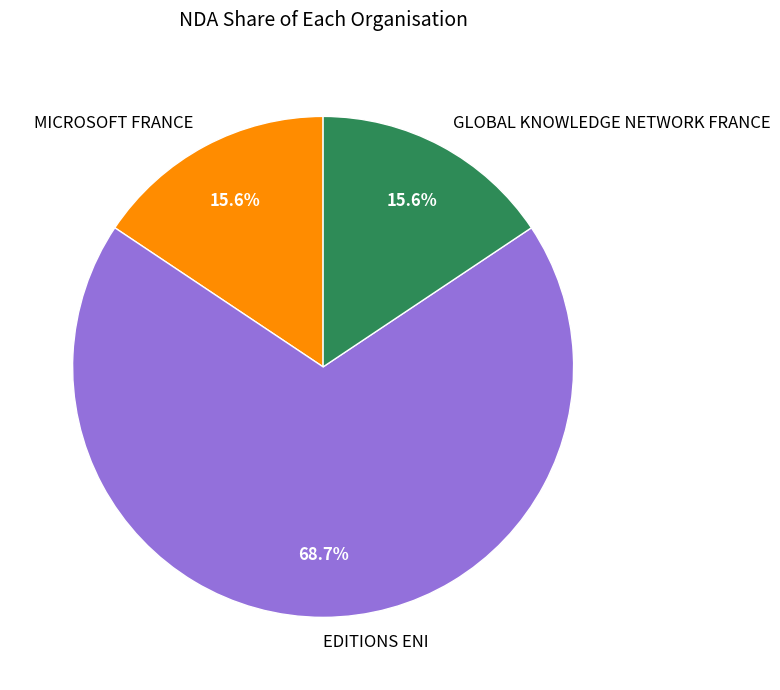

Between EDITIONS ENI and GLOBAL KNOWLEDGE NETWORK FRANCE, which is larger?

EDITIONS ENI